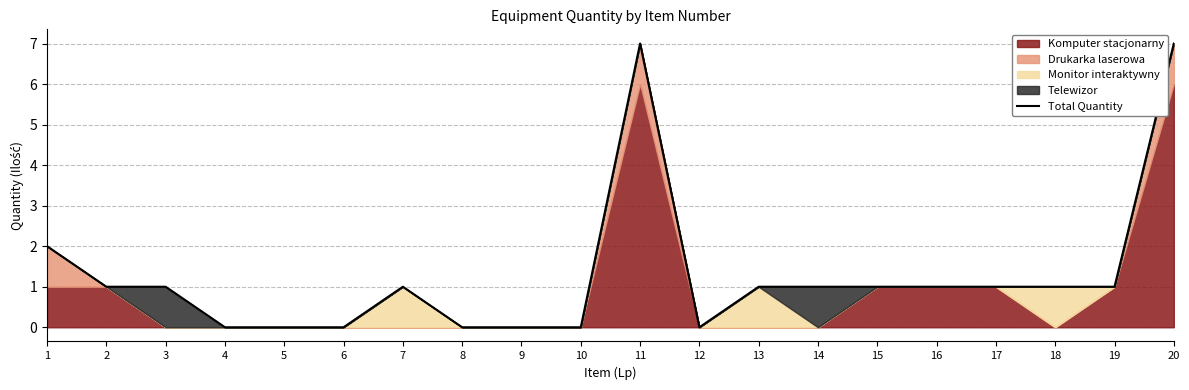

How many interior local valleys (lower than both neighbors) does the data have?

1